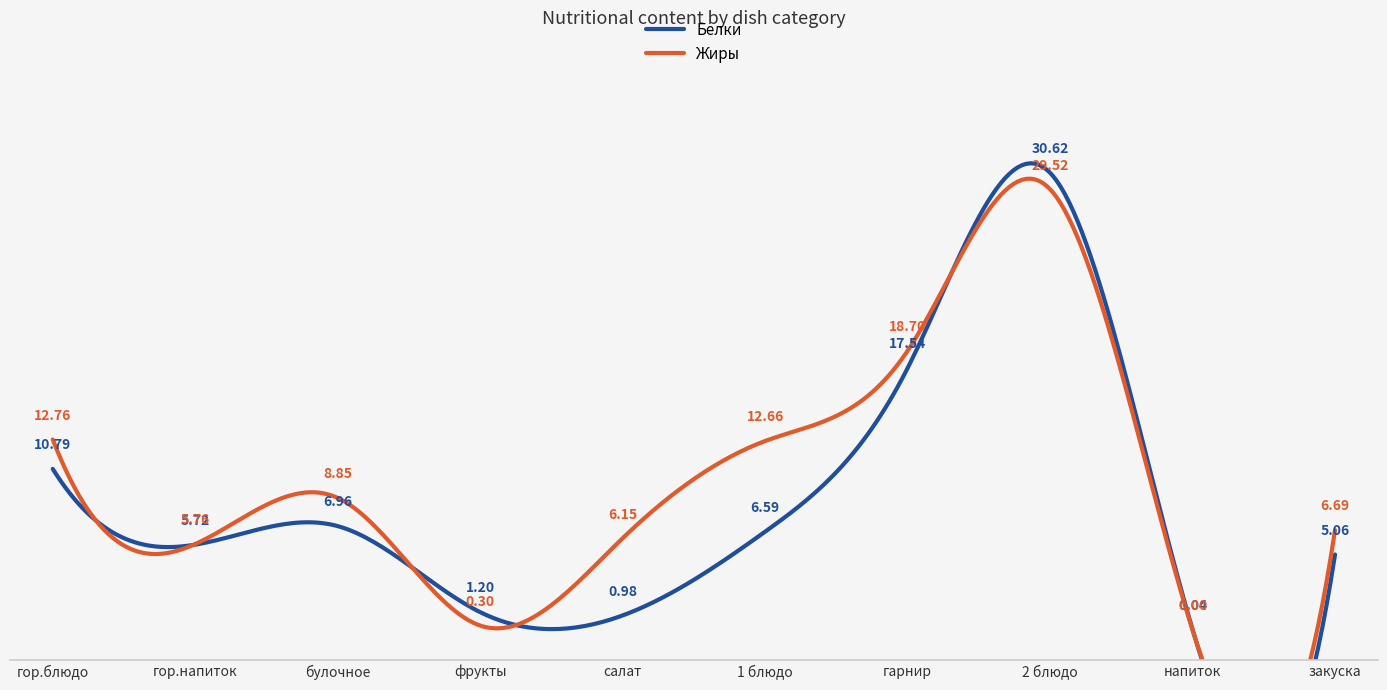

How many data points in Белки are above 6?

5